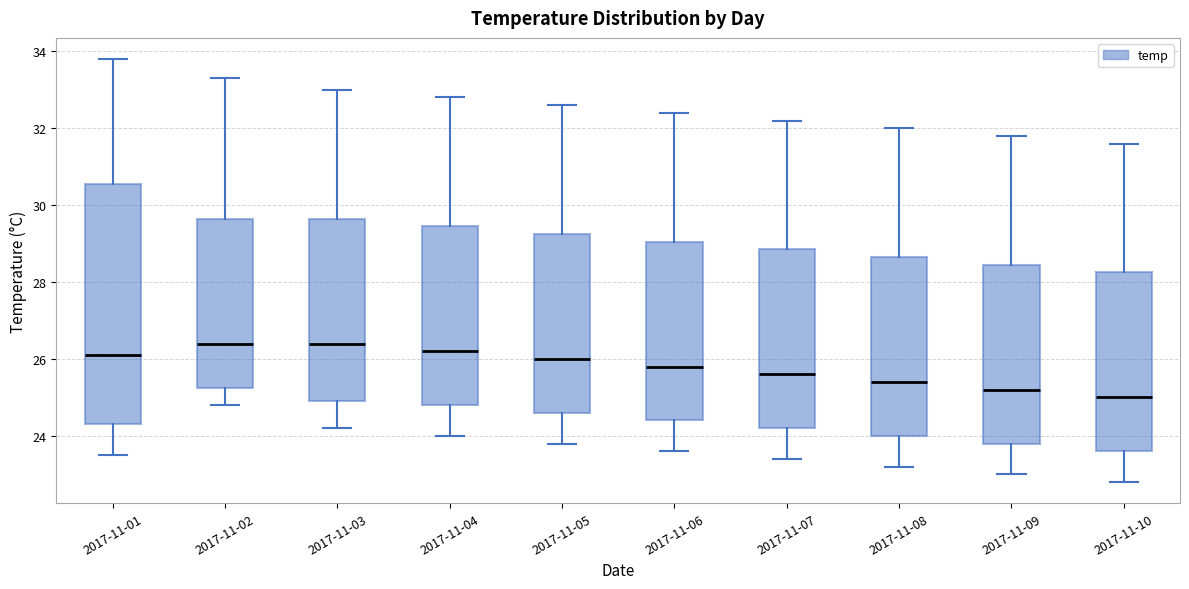

Reading left to right, transcribe this box plot: for each box, give where its median line is, the range the box spans, and where its two whiskers end, as read against the y-axis. The values are not printed on the chart, so give them approximately, as read against the axis.

2017-11-01: median 26.2, box 24.4 to 30.6, whiskers 23.6 to 33.8
2017-11-02: median 26.4, box 25.2 to 29.6, whiskers 24.8 to 33.4
2017-11-03: median 26.4, box 25.0 to 29.6, whiskers 24.2 to 33.0
2017-11-04: median 26.2, box 24.8 to 29.4, whiskers 24.0 to 32.8
2017-11-05: median 26.0, box 24.6 to 29.2, whiskers 23.8 to 32.6
2017-11-06: median 25.8, box 24.4 to 29.0, whiskers 23.6 to 32.4
2017-11-07: median 25.6, box 24.2 to 28.8, whiskers 23.4 to 32.2
2017-11-08: median 25.4, box 24.0 to 28.6, whiskers 23.2 to 32.0
2017-11-09: median 25.2, box 23.8 to 28.4, whiskers 23.0 to 31.8
2017-11-10: median 25.0, box 23.6 to 28.2, whiskers 22.8 to 31.6